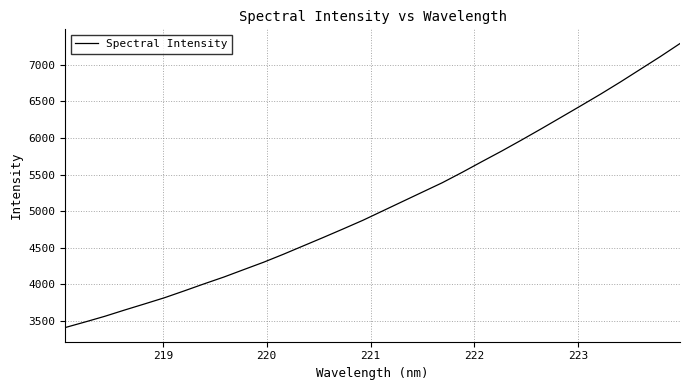

What is the smallest value displayed?

3411.4